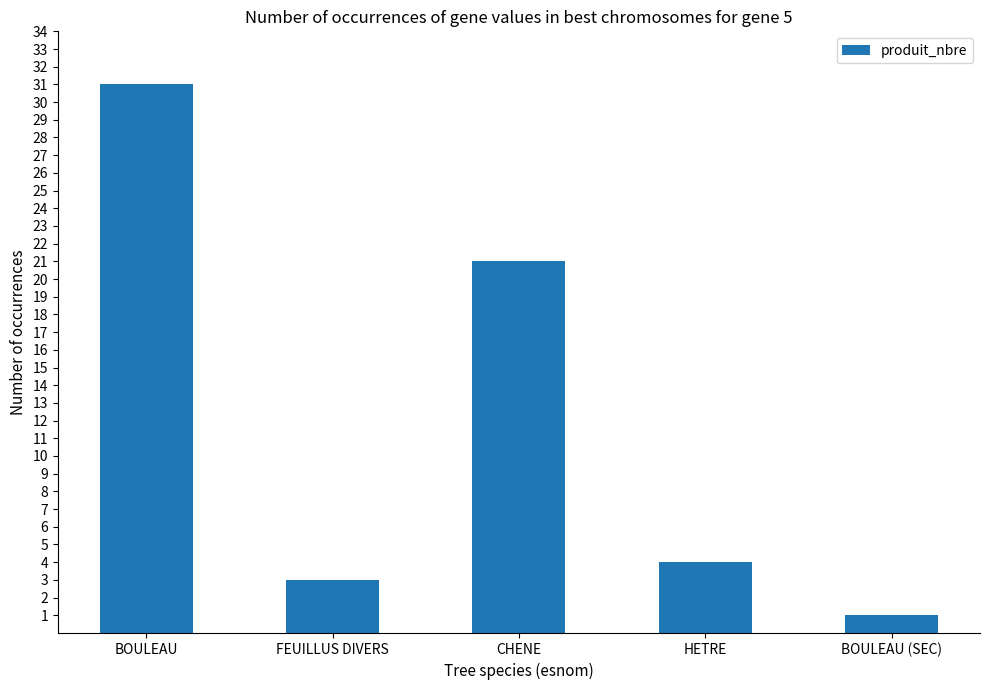

What is the maximum value shown in the chart?

31